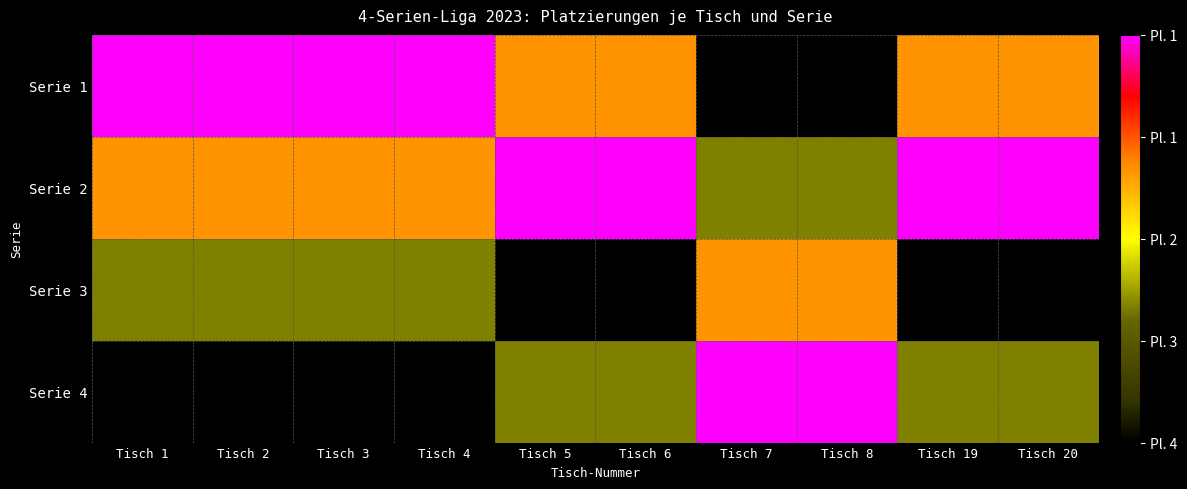

Reading right to left, transcribe all the data shown in this chart.

Serie 1: Tisch 20=3	Tisch 19=3	Tisch 8=1	Tisch 7=1	Tisch 6=3	Tisch 5=3	Tisch 4=4	Tisch 3=4	Tisch 2=4	Tisch 1=4
Serie 2: Tisch 20=4	Tisch 19=4	Tisch 8=2	Tisch 7=2	Tisch 6=4	Tisch 5=4	Tisch 4=3	Tisch 3=3	Tisch 2=3	Tisch 1=3
Serie 3: Tisch 20=1	Tisch 19=1	Tisch 8=3	Tisch 7=3	Tisch 6=1	Tisch 5=1	Tisch 4=2	Tisch 3=2	Tisch 2=2	Tisch 1=2
Serie 4: Tisch 20=2	Tisch 19=2	Tisch 8=4	Tisch 7=4	Tisch 6=2	Tisch 5=2	Tisch 4=1	Tisch 3=1	Tisch 2=1	Tisch 1=1